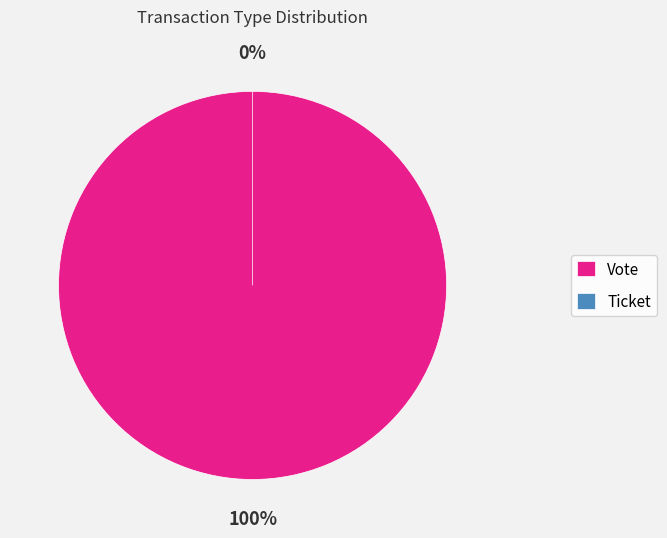

Rank the categories by value from highest to lowest.

Vote, Ticket